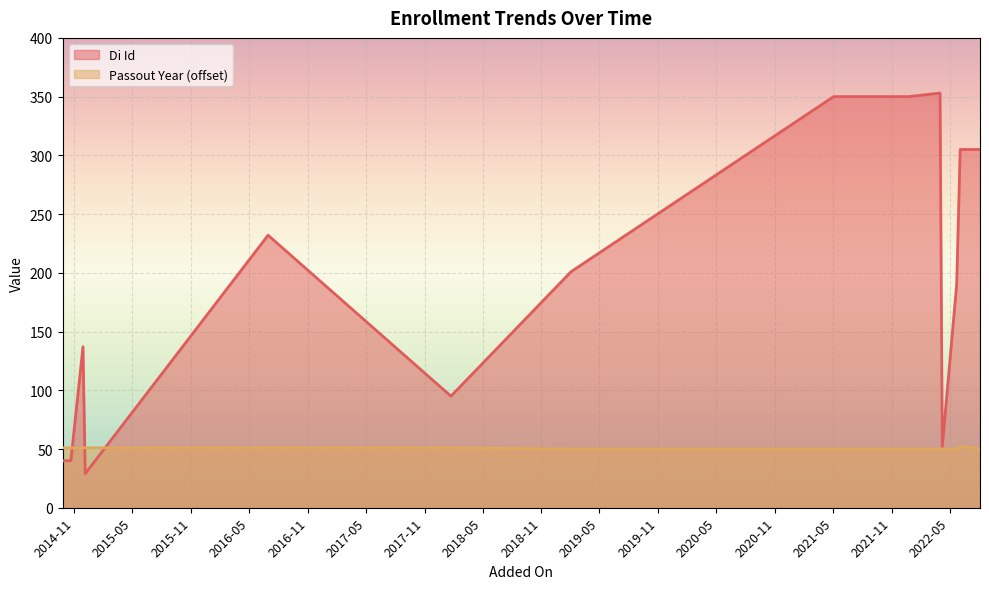

What is the value of the 19th point from the left?

50